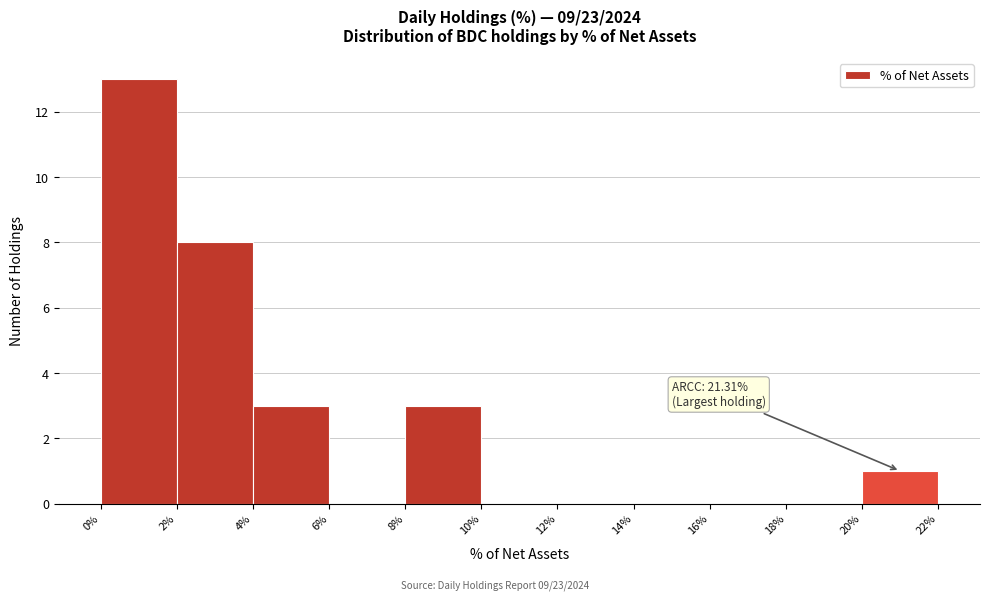

Which range on the x-axis has the tallest bar?

0% to 2%